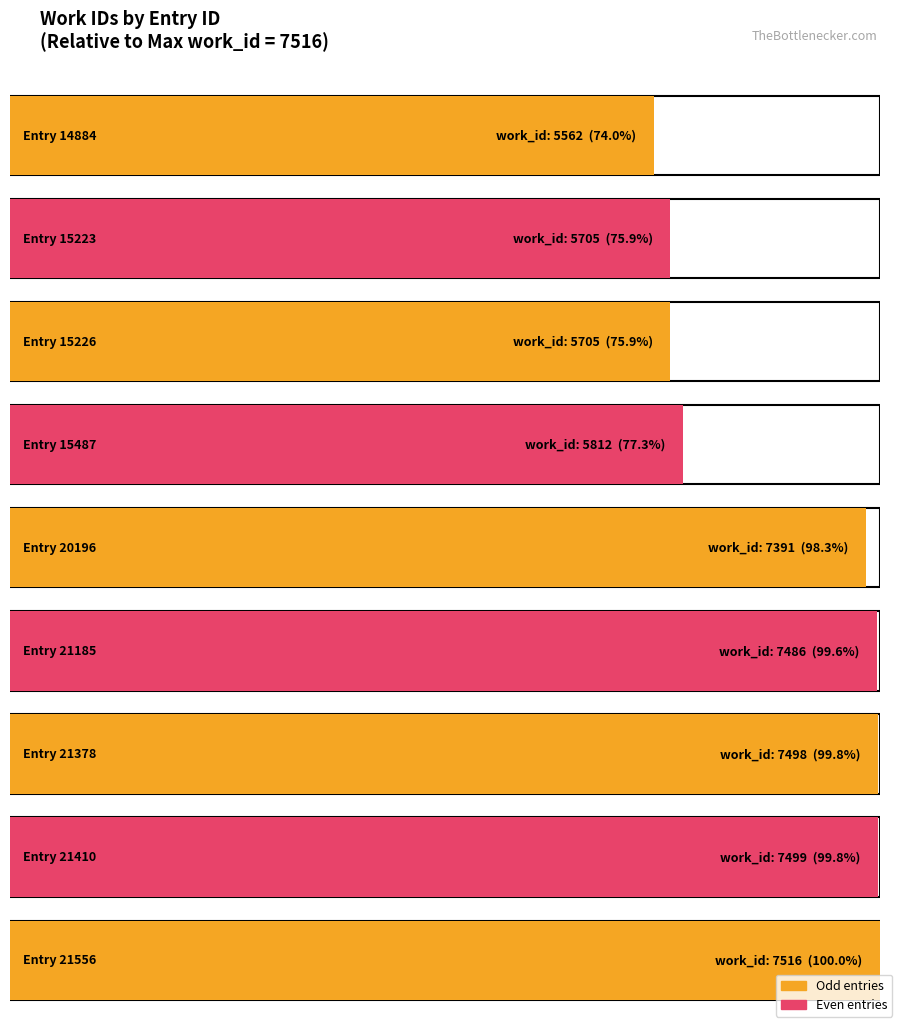

What is the change in value from 14884 to 21378?

+1936